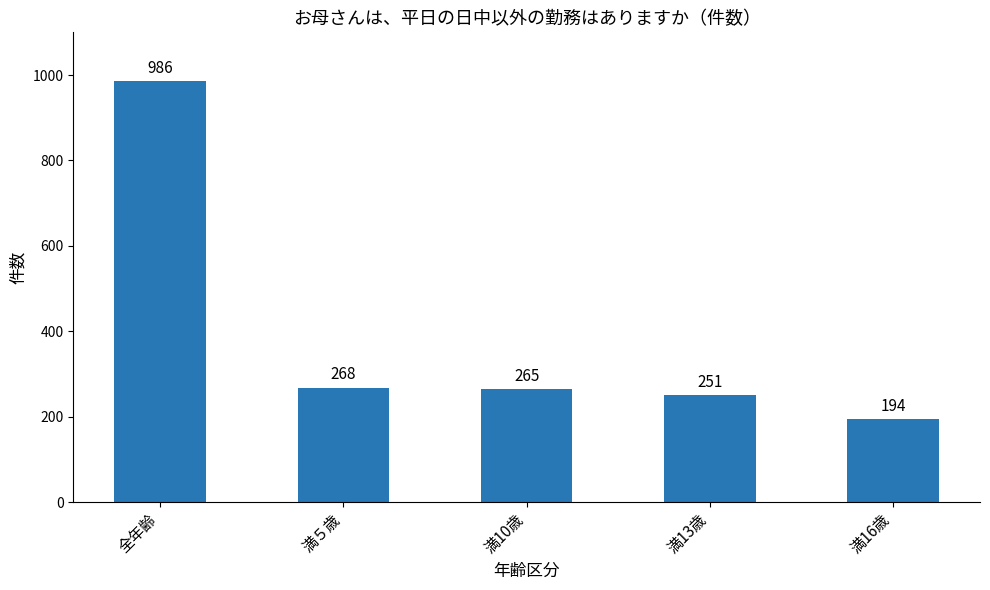

Reading left to right, extract all data points from this chart.

986	268	265	251	194